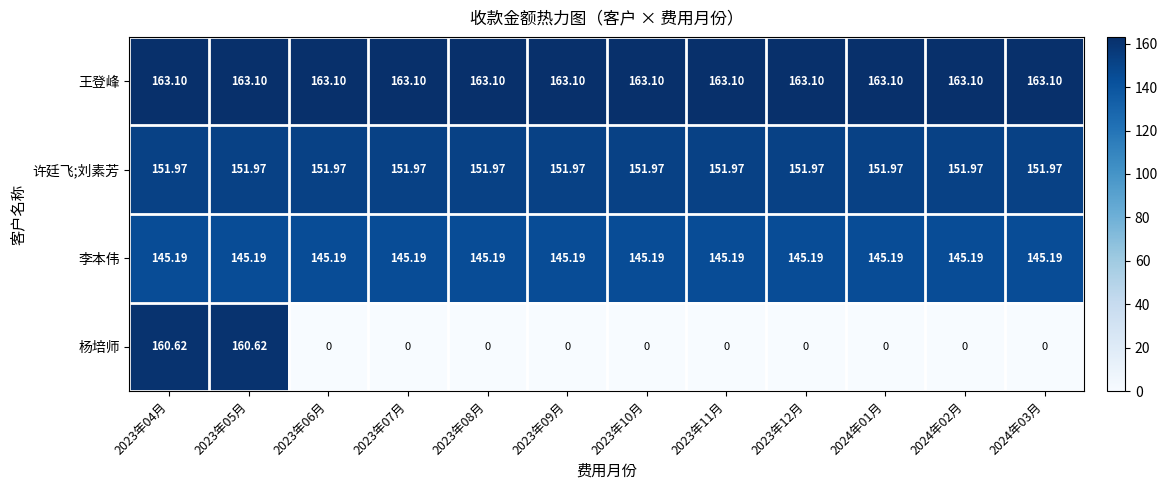

Rank the series by their maximum value, from lowest to highest.

李本伟, 许廷飞;刘素芳, 杨培师, 王登峰